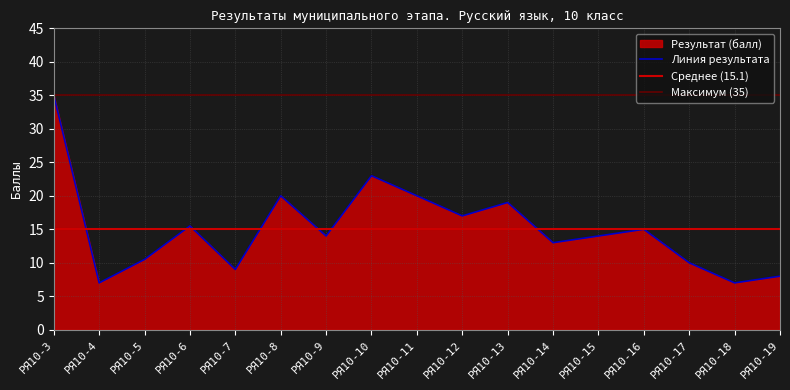

Count the number of categories in the chart.

17